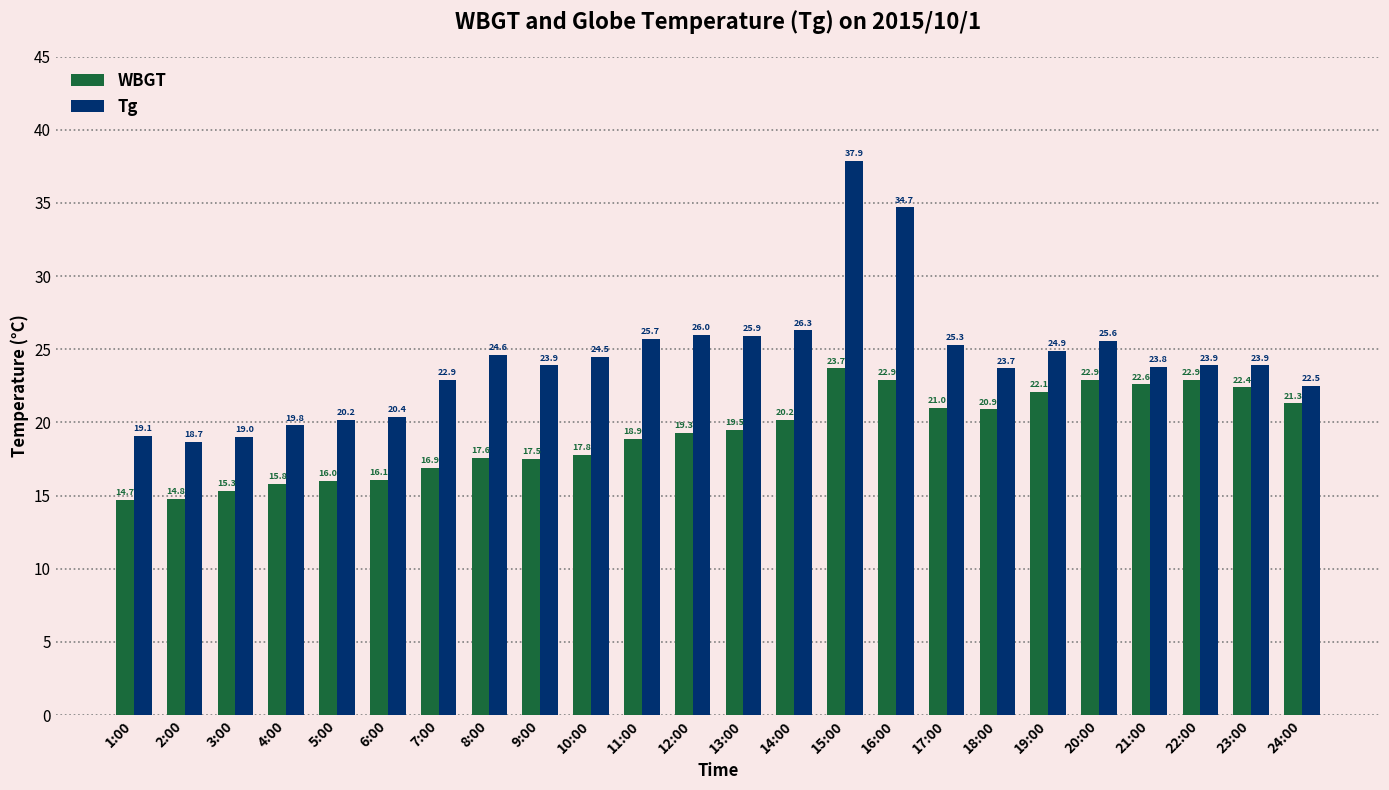

What is the value of the WBGT bar at the 7th from the left?

16.9